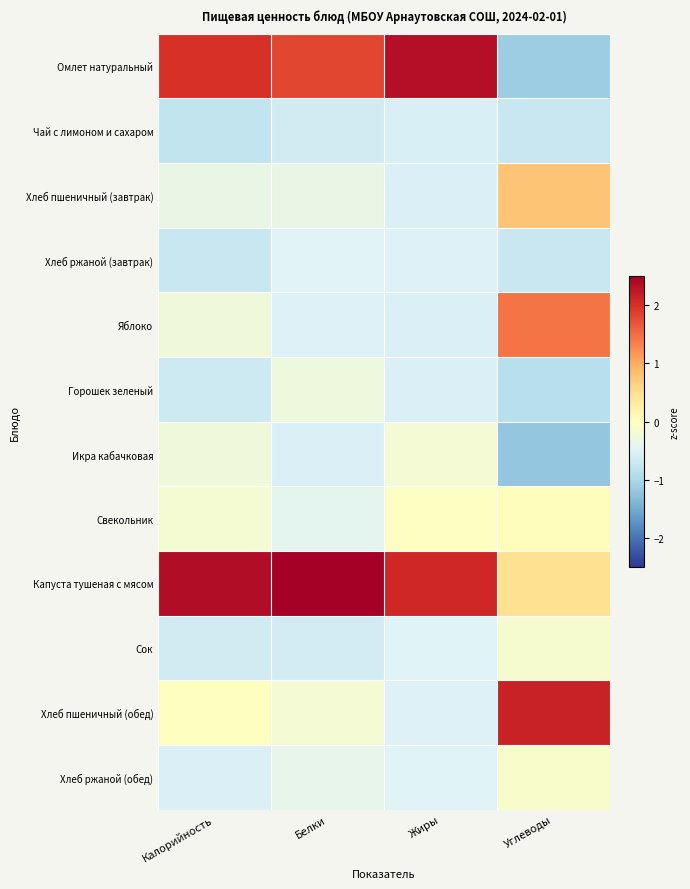

Which series has the largest range (max minus min)?

Омлет натуральный